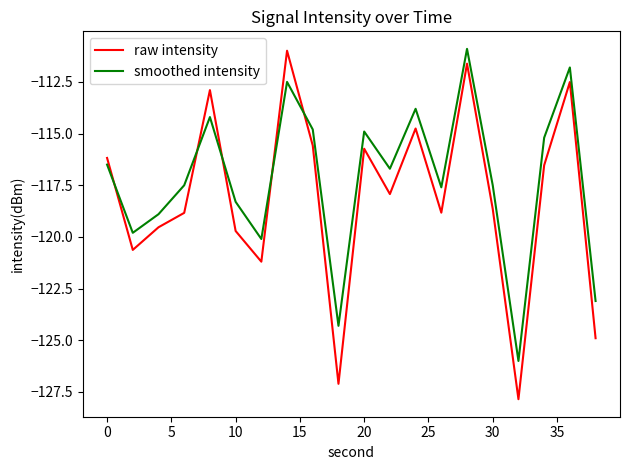

What are all the series names shown in the legend?

raw intensity, smoothed intensity